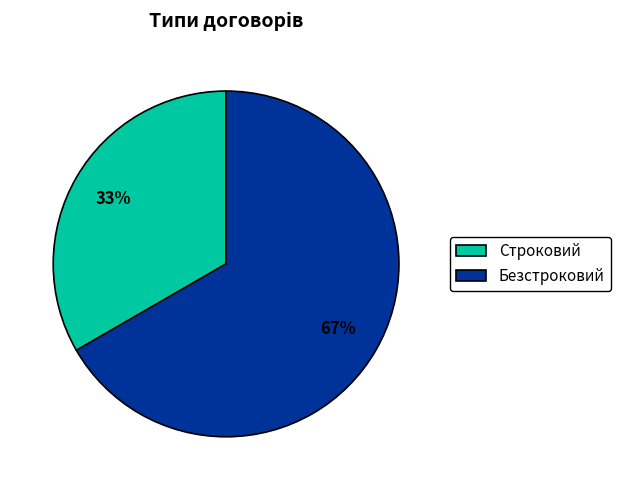

Which category has the smallest portion of the pie?

Строковий